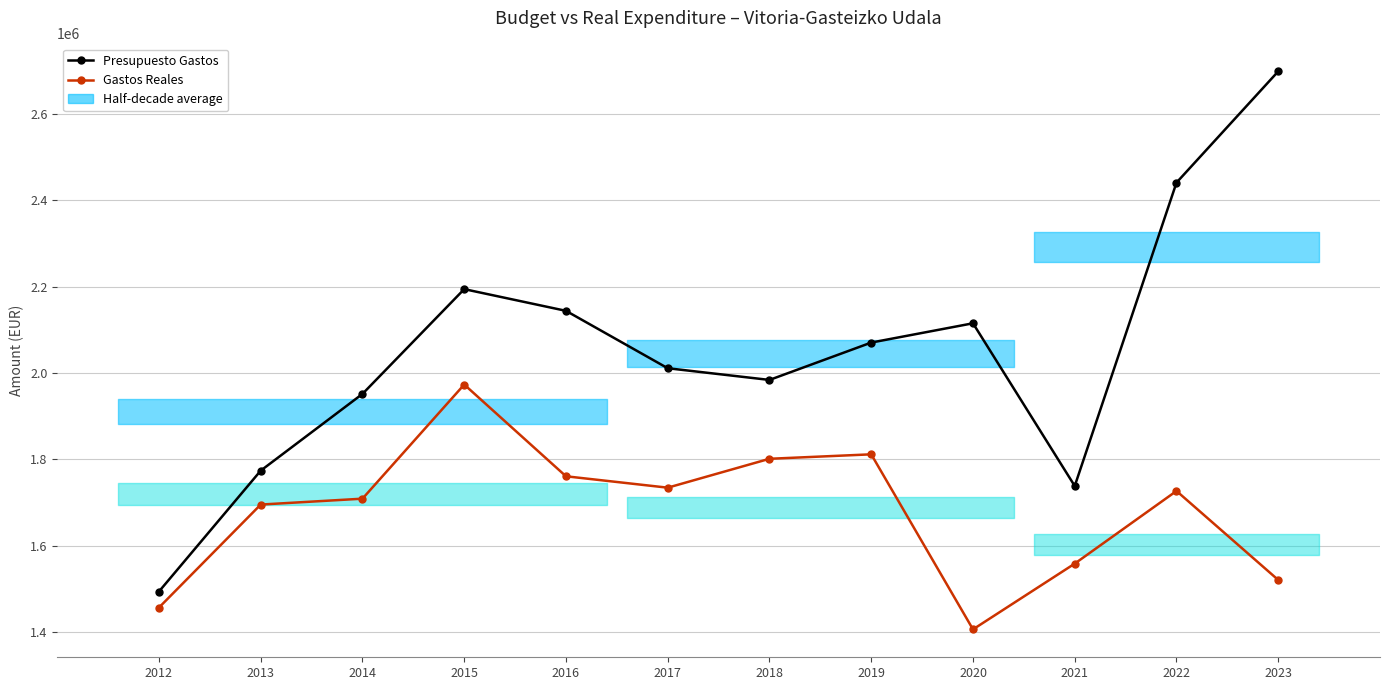

True or false: Presupuesto Gastos and Gastos Reales intersect in this chart.

False